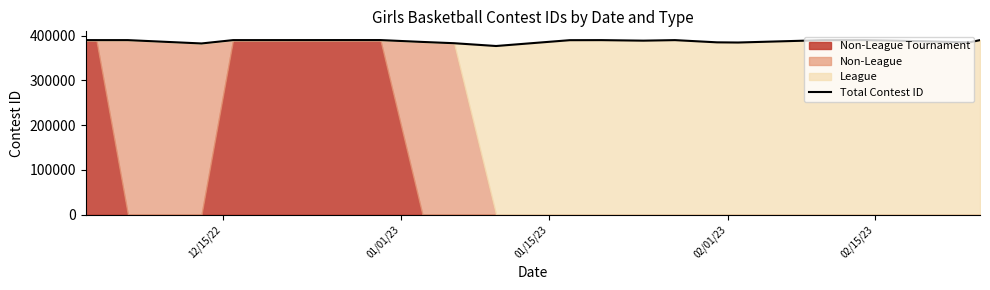

Does the chart display data point markers on the line(s)?

No